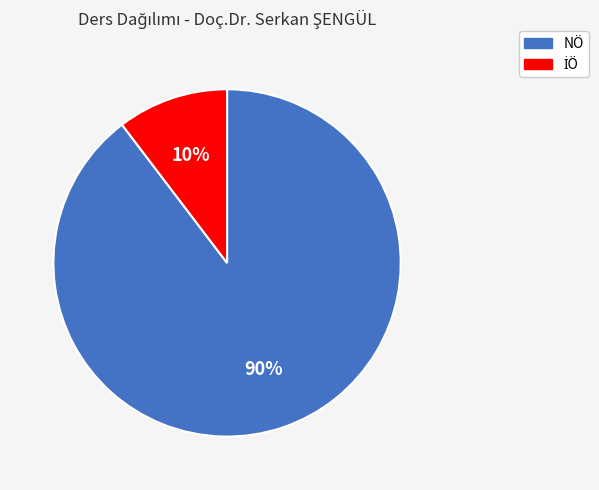

Count the number of slices in the pie.

2